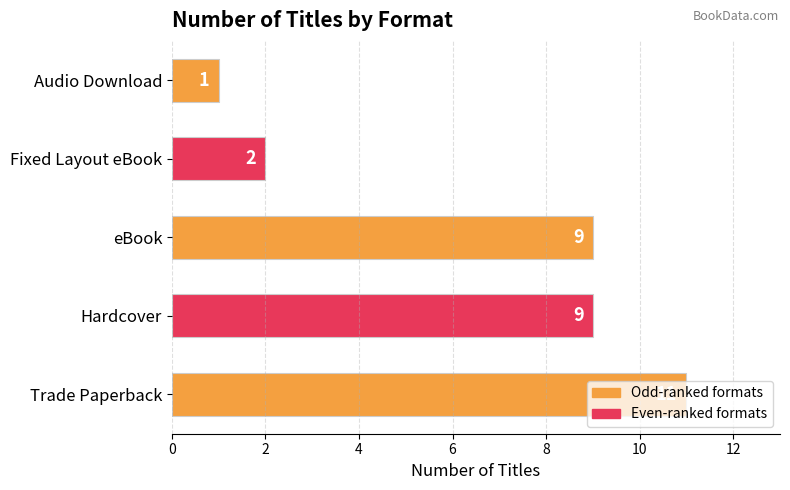

Is it true that the value at Audio Download is 1?

True